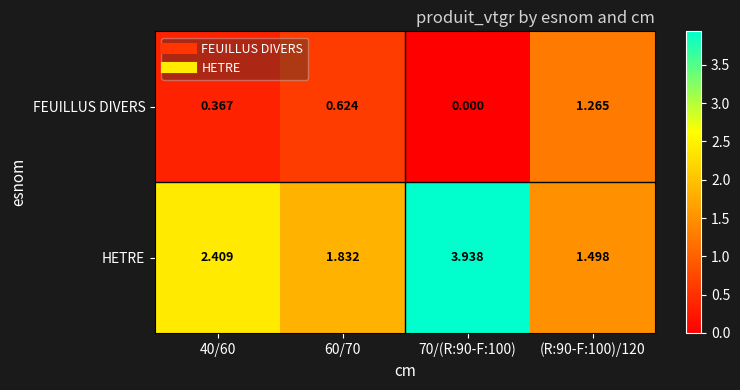

Which series has the largest total across all categories?

HETRE